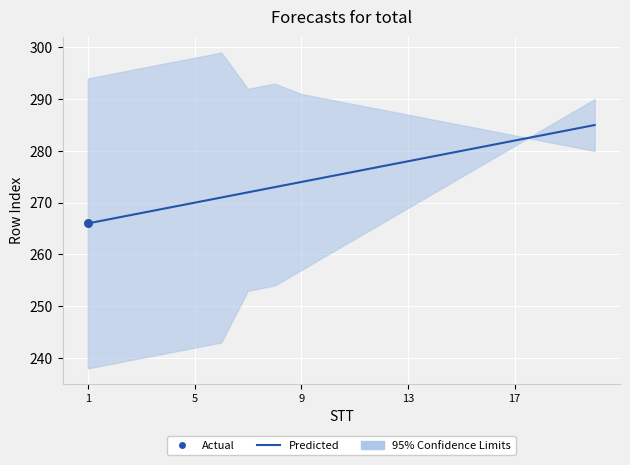

Which has a higher value, 15 or 13?

15